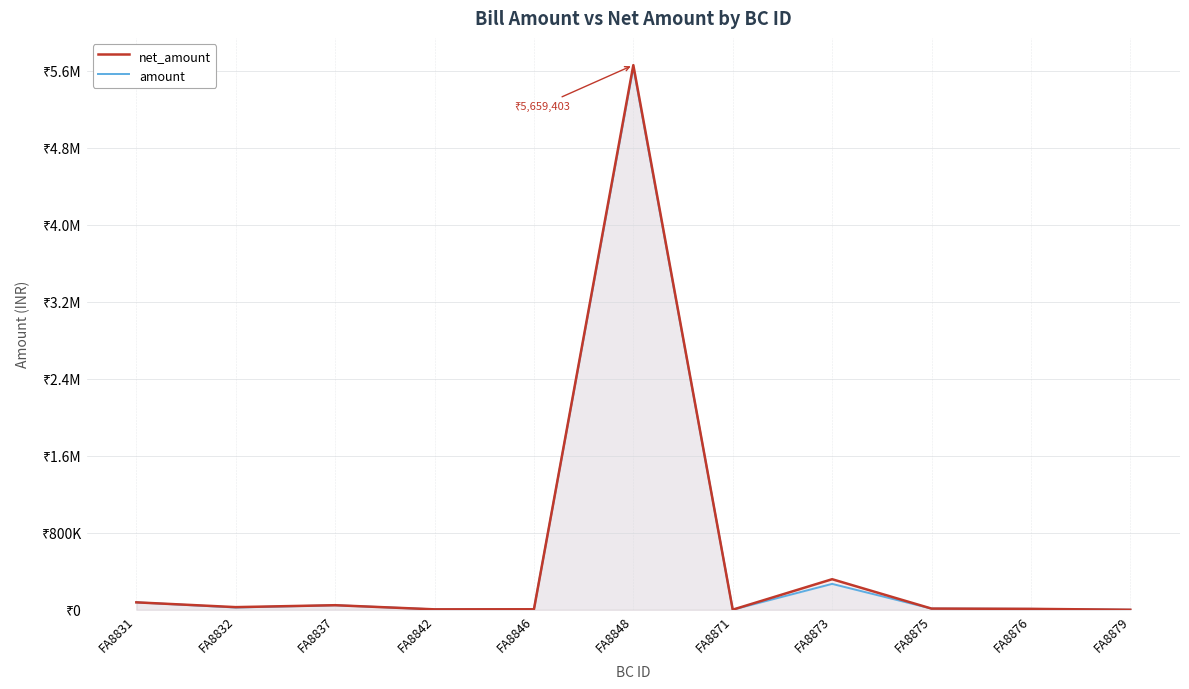

At which category does the chart reach its peak across all series?

FA8848